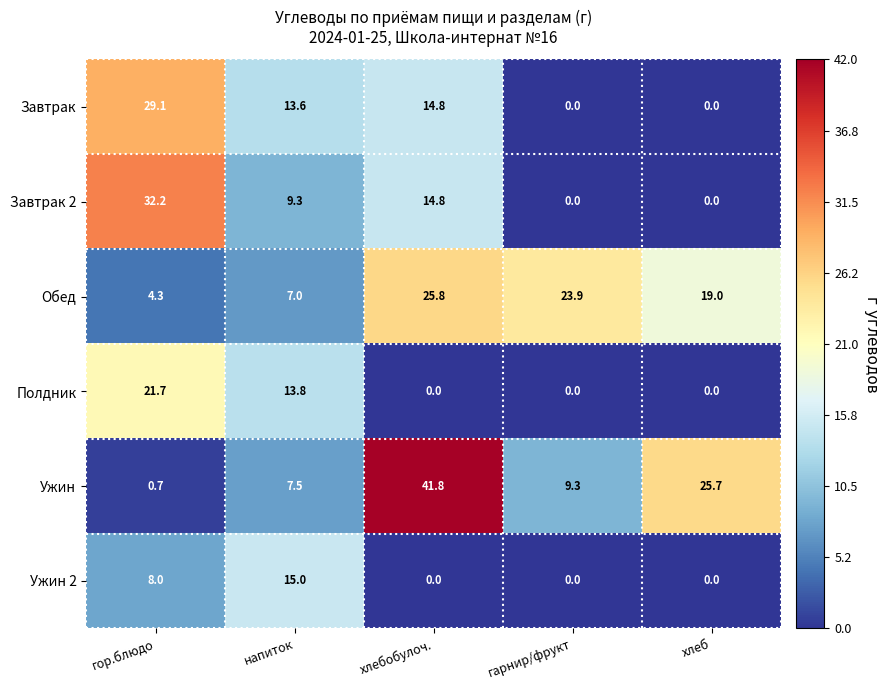

What is the spread (max minus min) of values at напиток?

8.0